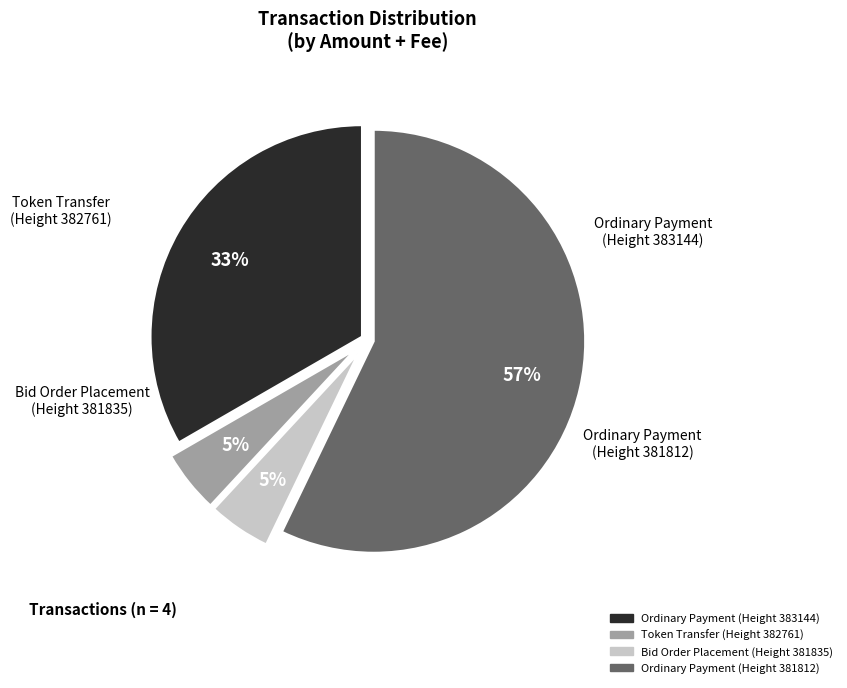

Is there any slice that represents more than half of the pie?

Yes